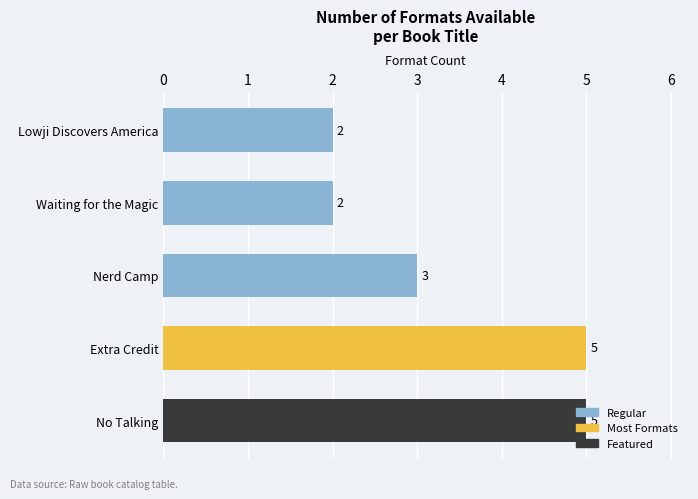

What is the sum of all values?

17